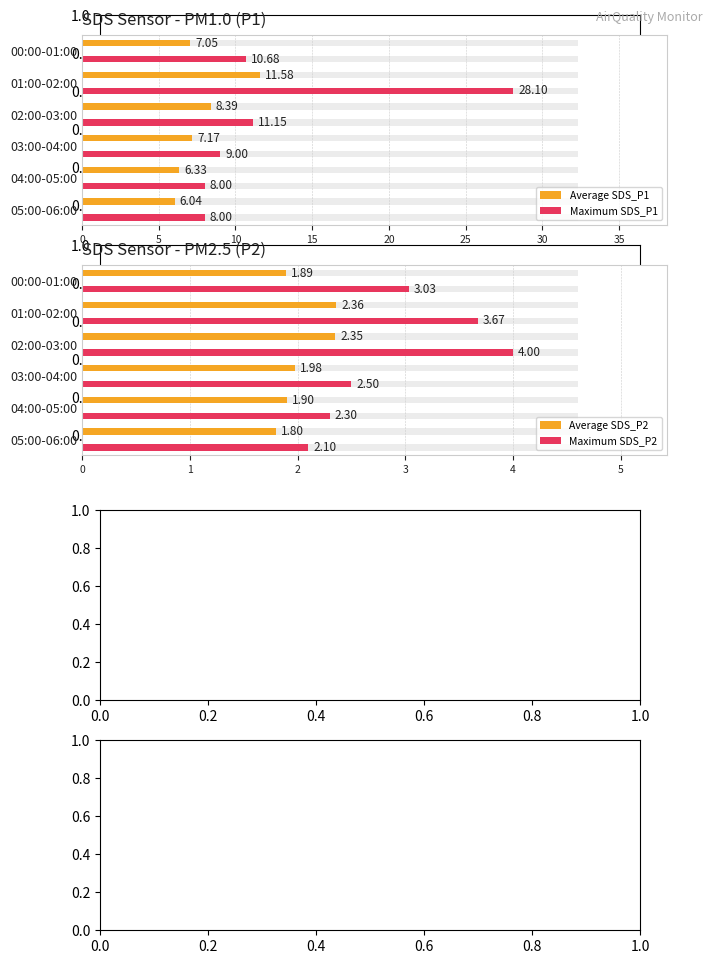

Is it true that Maximum SDS_P1 equals 13.8 at 04:00-05:00?

False